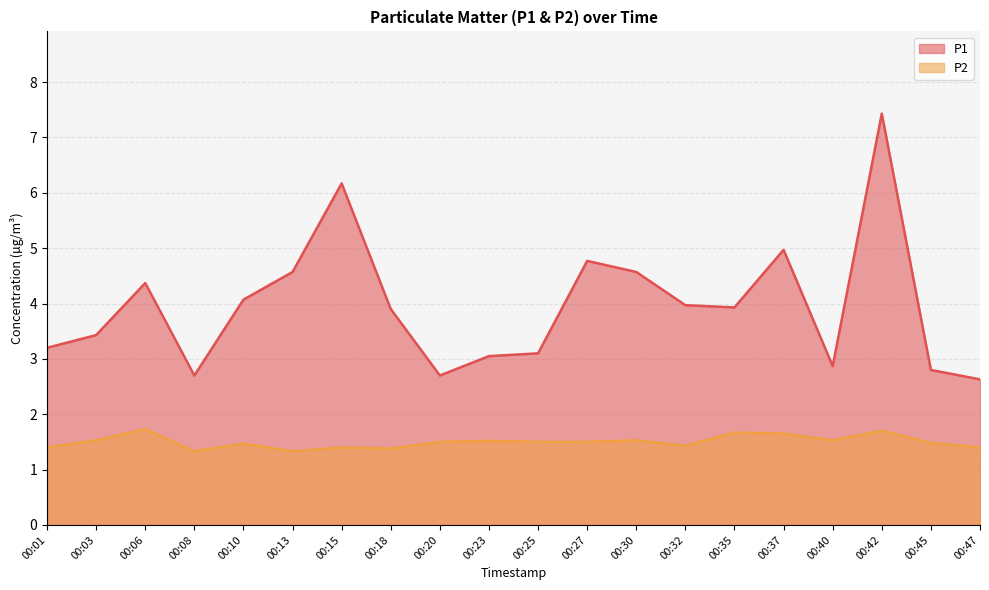

Reading left to right, transcribe all the data shown in this chart.

P1: 3.2	3.4	4.4	2.7	4.1	4.6	6.2	3.9	2.7	3.0	3.1	4.8	4.6	4.0	3.9	5.0	2.9	7.4	2.8	2.6
P2: 1.4	1.5	1.7	1.3	1.5	1.3	1.4	1.4	1.5	1.5	1.5	1.5	1.5	1.4	1.7	1.6	1.5	1.7	1.5	1.4